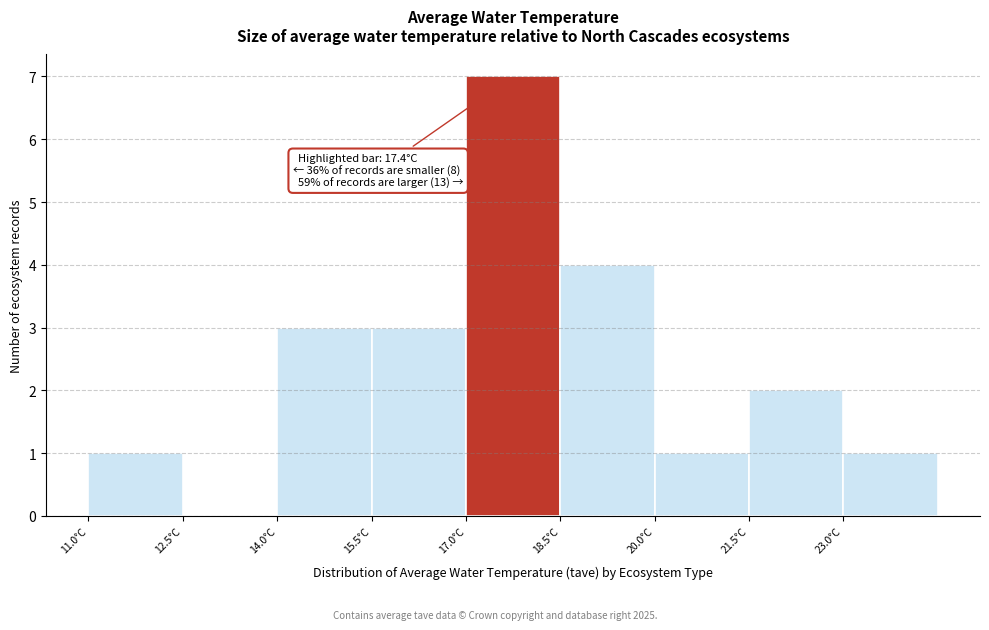

Which range on the x-axis has the tallest bar?

17.0 to 18.5